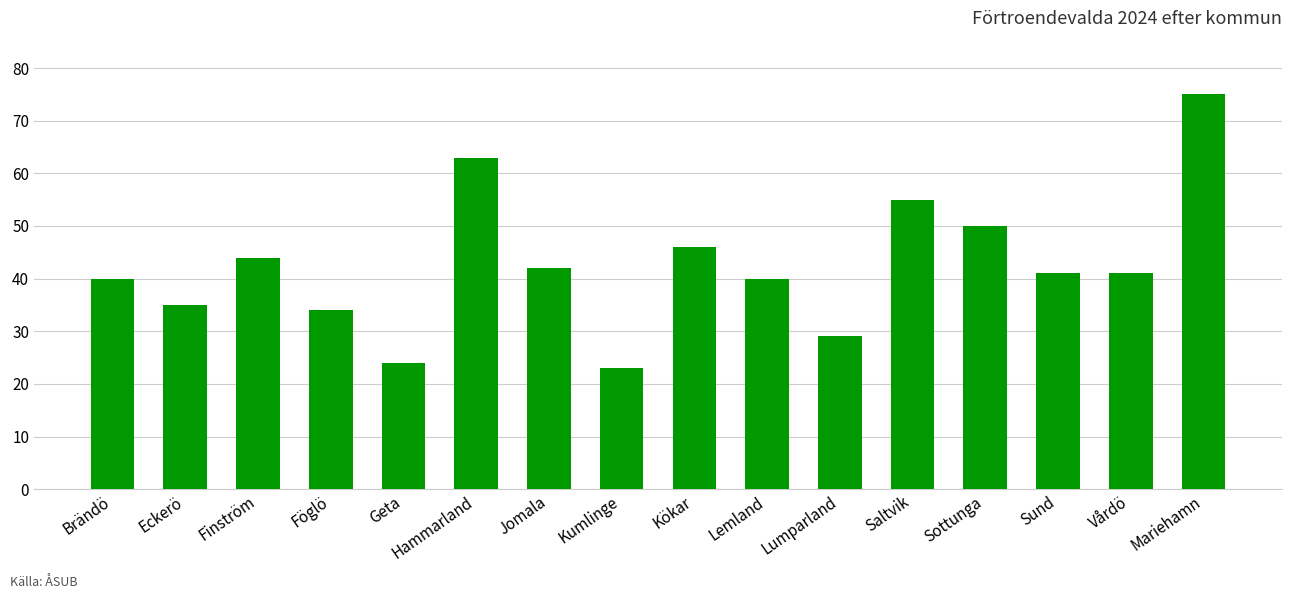

What is the difference between the second highest and second lowest values?

39